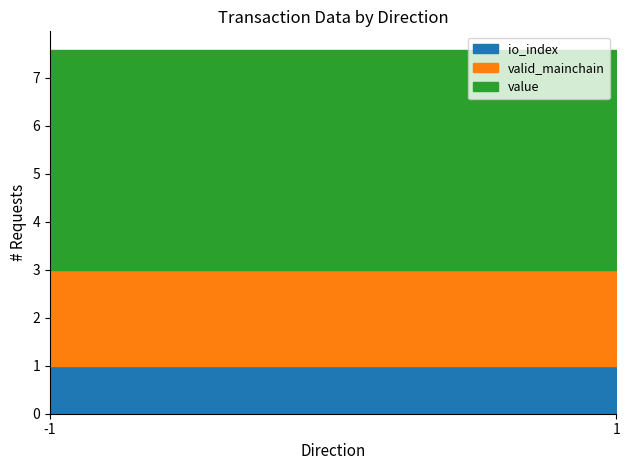

How many data points does each series have?

4